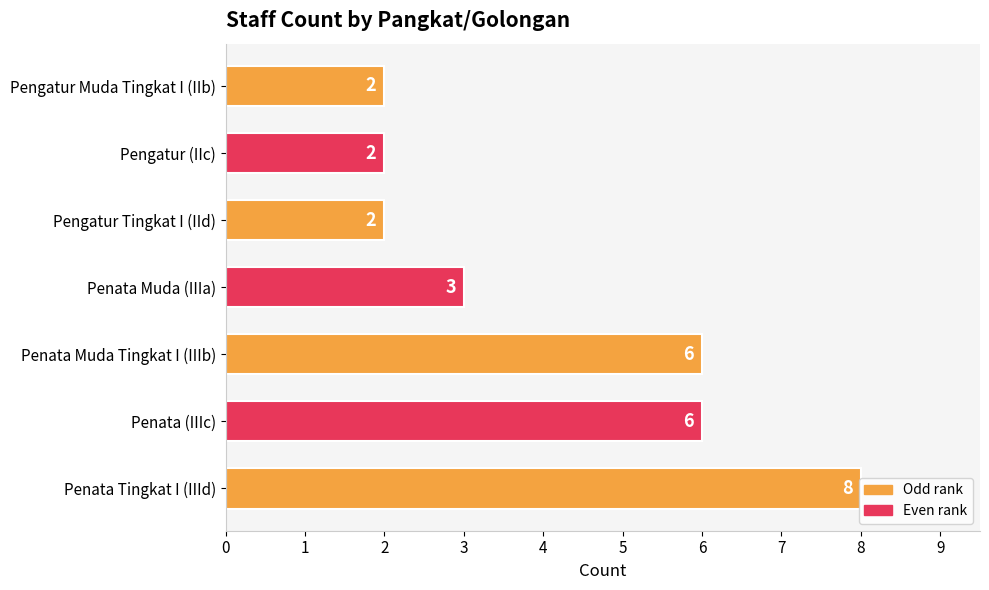

The value at Pengatur (IIc) is 2. True or false?

True